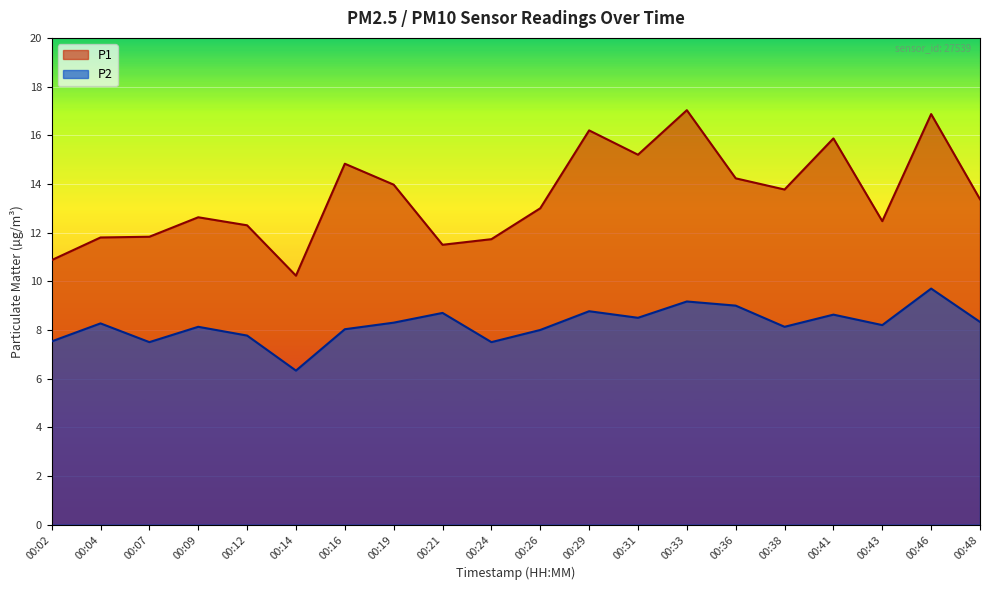

Reading left to right, transcribe all the data shown in this chart.

P1: 00:02=10.9	00:04=11.8	00:07=11.8	00:09=12.6	00:12=12.3	00:14=10.2	00:16=14.8	00:19=14.0	00:21=11.5	00:24=11.7	00:26=13.0	00:29=16.2	00:31=15.2	00:33=17.0	00:36=14.2	00:38=13.8	00:41=15.9	00:43=12.5	00:46=16.9	00:48=13.4
P2: 00:02=7.5	00:04=8.3	00:07=7.5	00:09=8.1	00:12=7.8	00:14=6.3	00:16=8.0	00:19=8.3	00:21=8.7	00:24=7.5	00:26=8.0	00:29=8.8	00:31=8.5	00:33=9.2	00:36=9.0	00:38=8.1	00:41=8.6	00:43=8.2	00:46=9.7	00:48=8.3